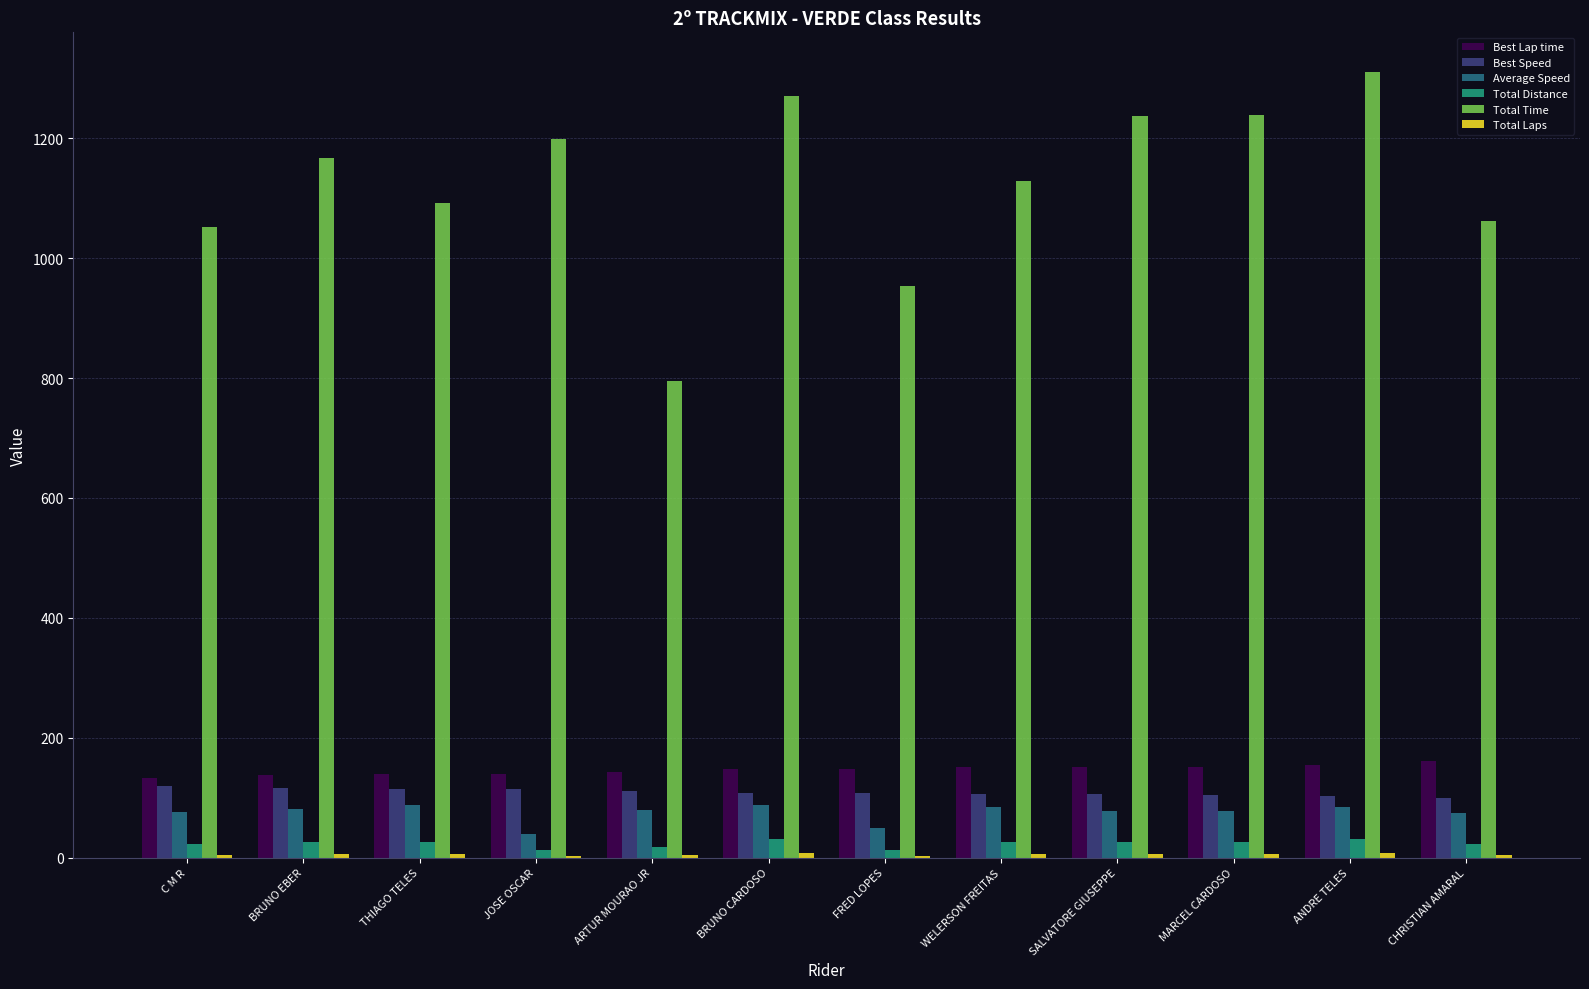

What is the greatest value displayed?

1311.3